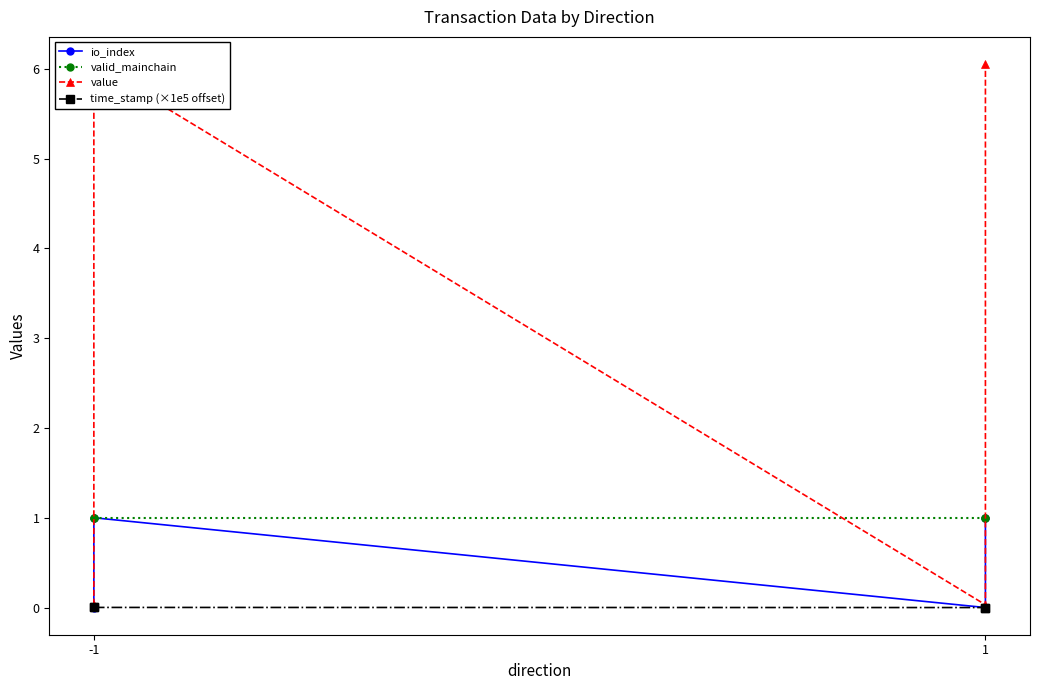

Which series has the widest spread of values?

value